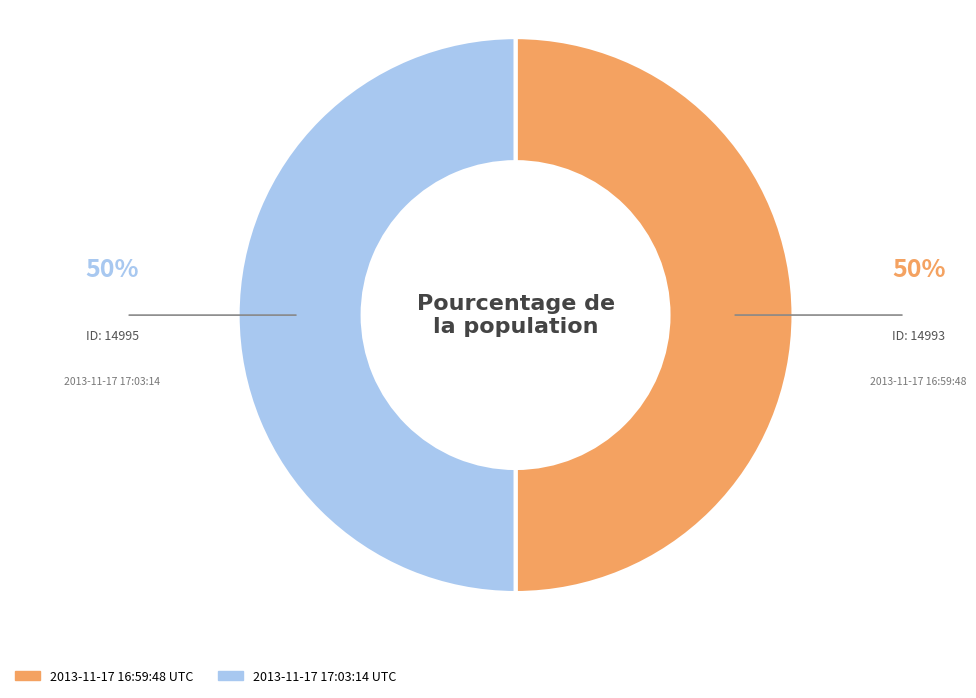

Do 2013-11-17 16:59:48 UTC and 2013-11-17 17:03:14 UTC together represent more than half of the pie?

Yes